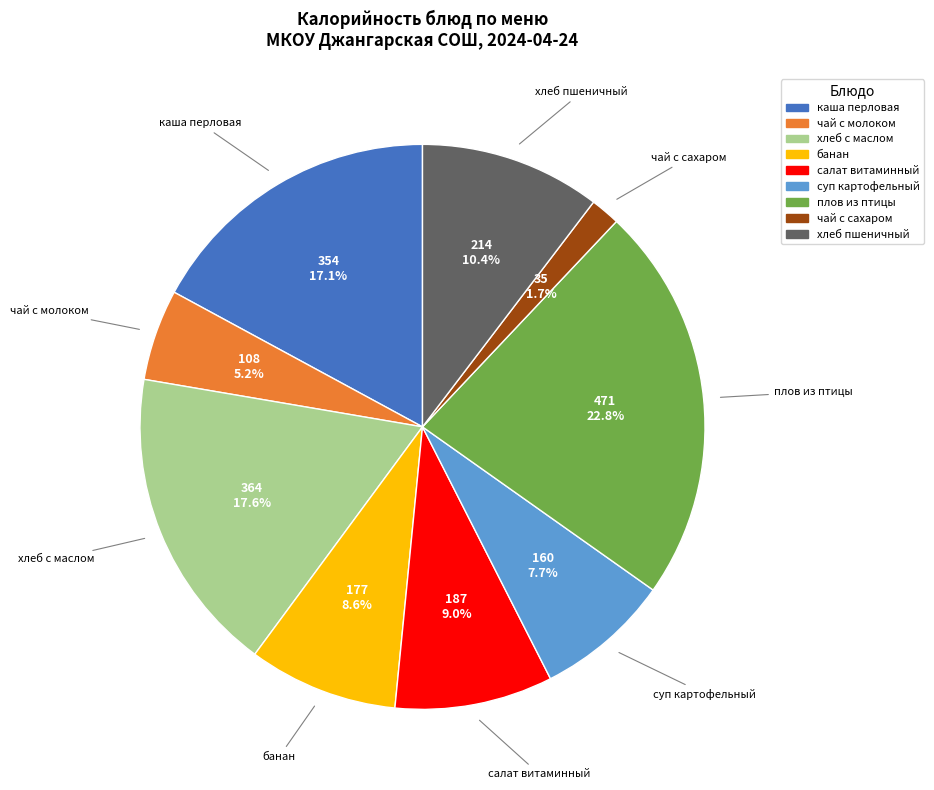

What percentage do плов из птицы and салат витаминный together represent?

31.8%